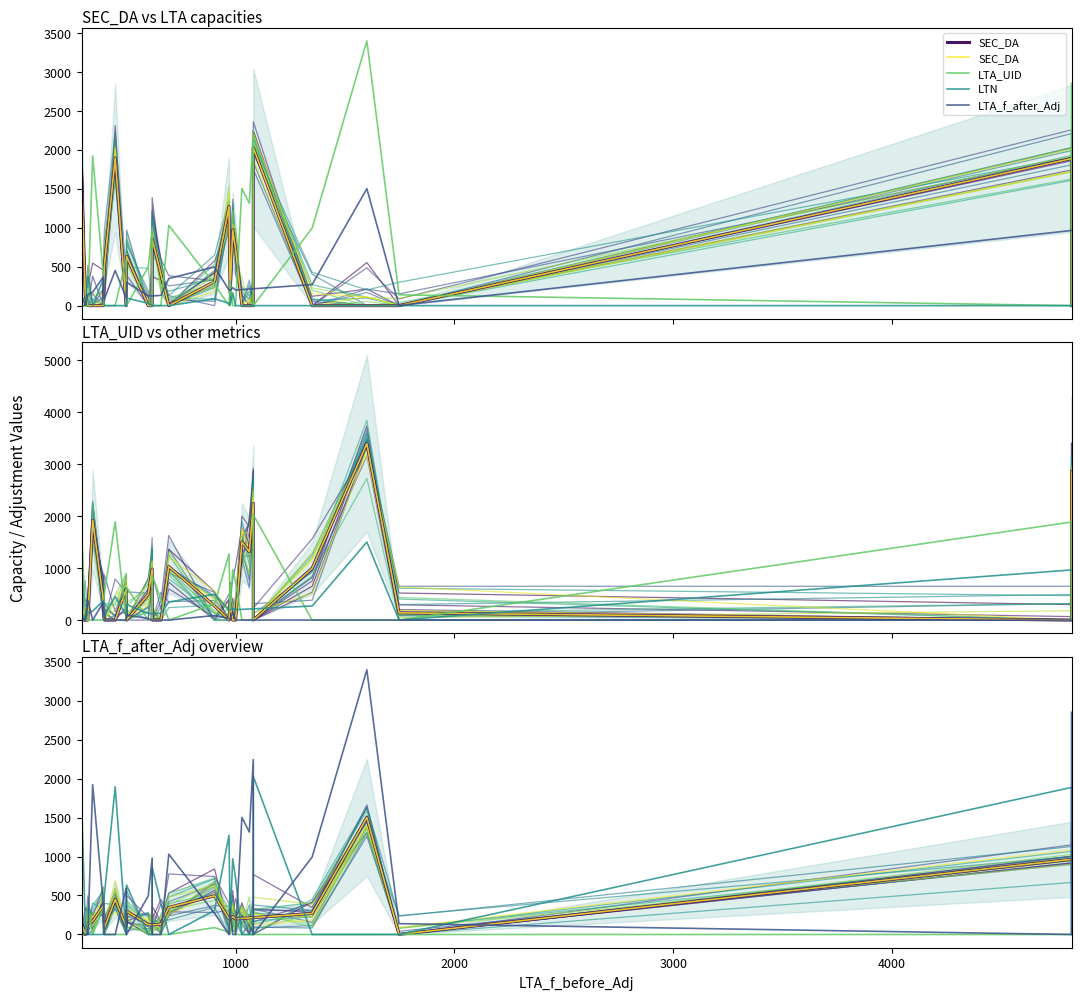

Reading right to left, extract all data points from this chart.

scenario_0: 1339.0	1003.3	0.0	1440.2	418.1	0.0	434.9	4.8	248.6	44.7	39.7	527.6	104.7	840.1	530.6	170.2	358.4	137.0	268.6	175.0	185.9	410.2	74.1	434.1	128.9	269.1	344.3	0.0
SEC_DA: 0.0	1885.8	0.0	0.0	0.0	2026.8	0.0	0.0	0.0	724.9	970.1	169.3	1272.1	307.8	0.0	399.7	857.6	0.0	0.0	633.2	0.0	1894.1	494.6	0.0	0.0	0.0	138.2	1747.5
LTA_UID: 2849.0	0.0	139.0	3394.0	994.0	0.0	2243.0	1313.0	1501.0	0.0	0.0	325.0	0.0	271.0	1029.0	0.0	0.0	981.0	496.0	0.0	594.0	0.0	0.0	378.0	1921.0	0.0	0.0	0.0
LTN: 0.0	0.0	0.0	0.0	0.0	0.0	0.0	0.0	0.0	0.0	163.0	5.0	30.0	88.0	0.0	0.0	0.0	0.0	29.0	97.0	0.0	0.0	0.0	342.0	0.0	380.0	0.0	0.0
LTA_f_after_Adj: 964.0	964.0	1.7	1500.0	270.0	216.2	216.2	212.6	205.8	200.0	230.0	196.0	200.0	496.0	347.5	131.8	123.8	123.8	126.0	299.5	100.0	450.0	80.0	369.0	173.5	141.0	0.3	148.0